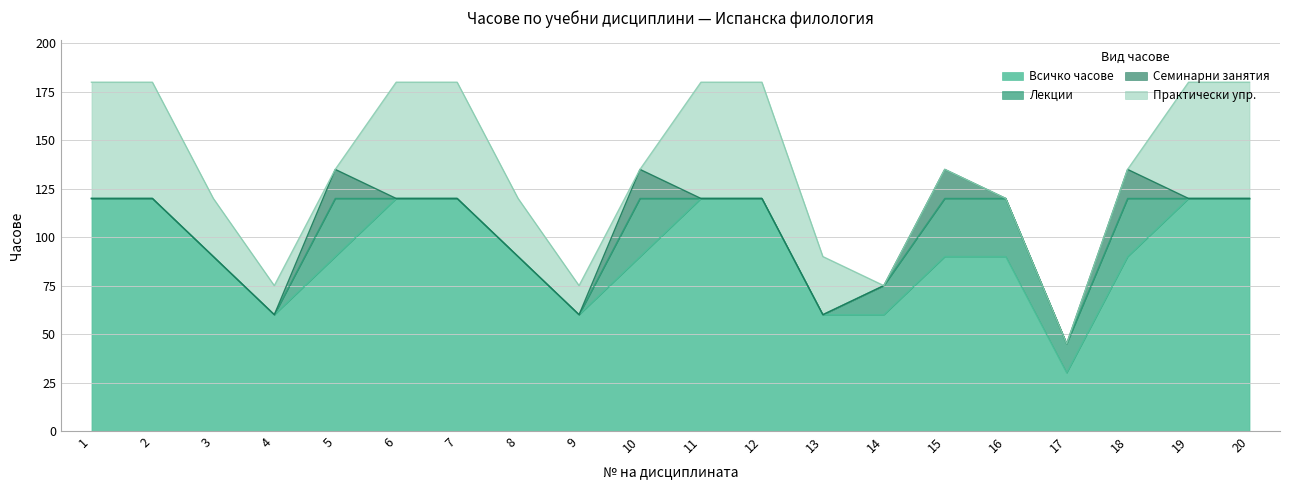

List the series in order of their peak value, lowest first.

Семинарни занятия, Лекции, Практически упр., Всичко часове